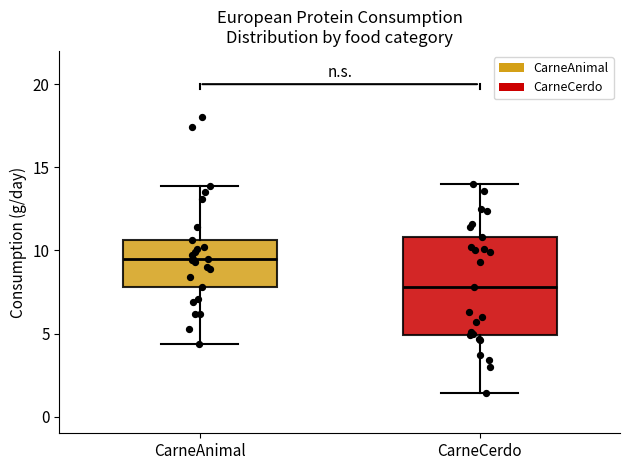

Reading left to right, read every box against the y-axis: the position of its median line, the range the box covers, and the ends of its whiskers. The values are not printed on the chart, so give them approximately, as read against the axis.

CarneAnimal: median 9.5, box 8.0 to 10.5, whiskers 4.5 to 14.0
CarneCerdo: median 8.0, box 5.0 to 11.0, whiskers 1.5 to 14.0